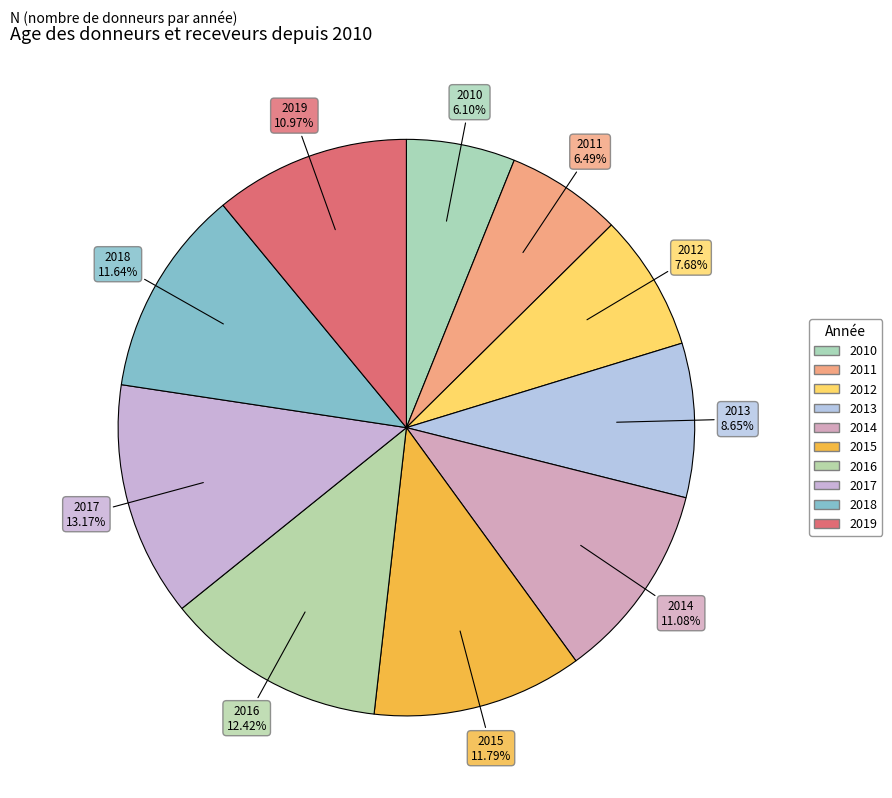

To the nearest percent, what is the combined percentage of 2012 and 2010?

14%